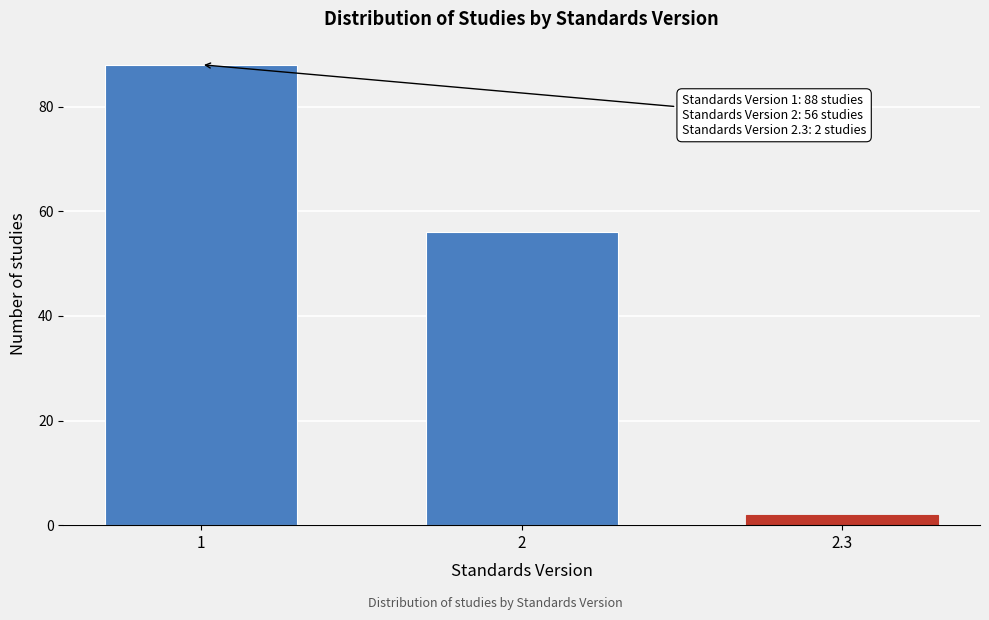

Reading right to left, list all the values displayed in this chart.

2.3=2	2=56	1=88